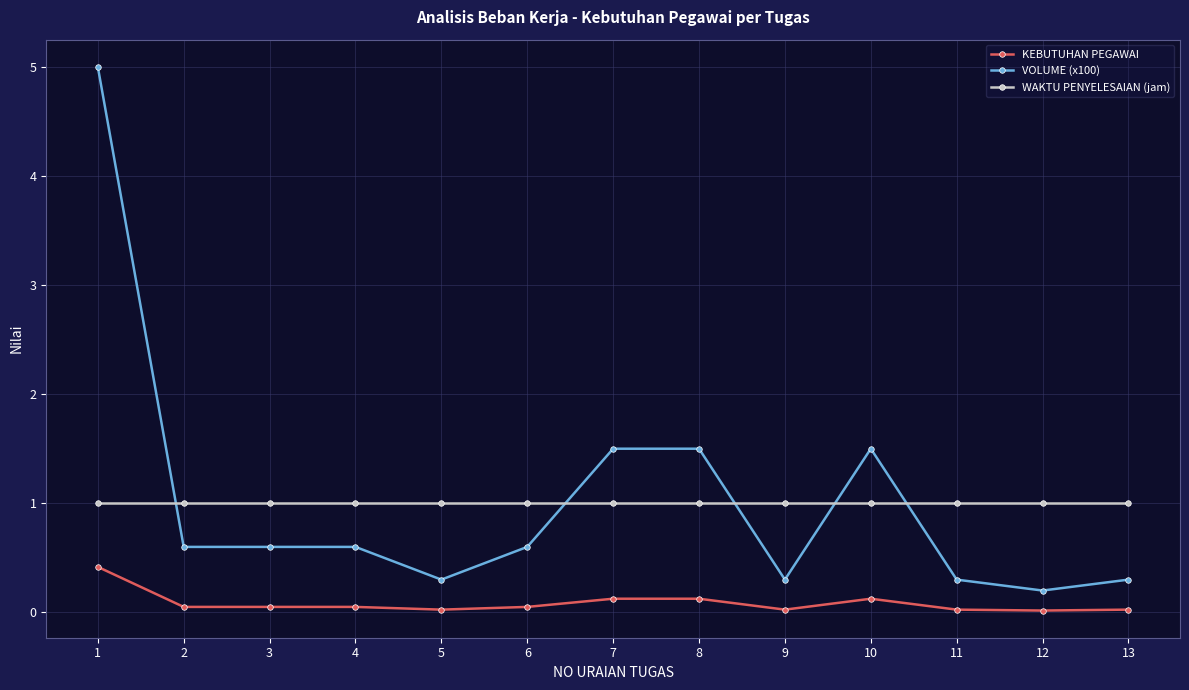

Where do WAKTU PENYELESAIAN (jam) and VOLUME (x100) first cross each other?

1 and 2